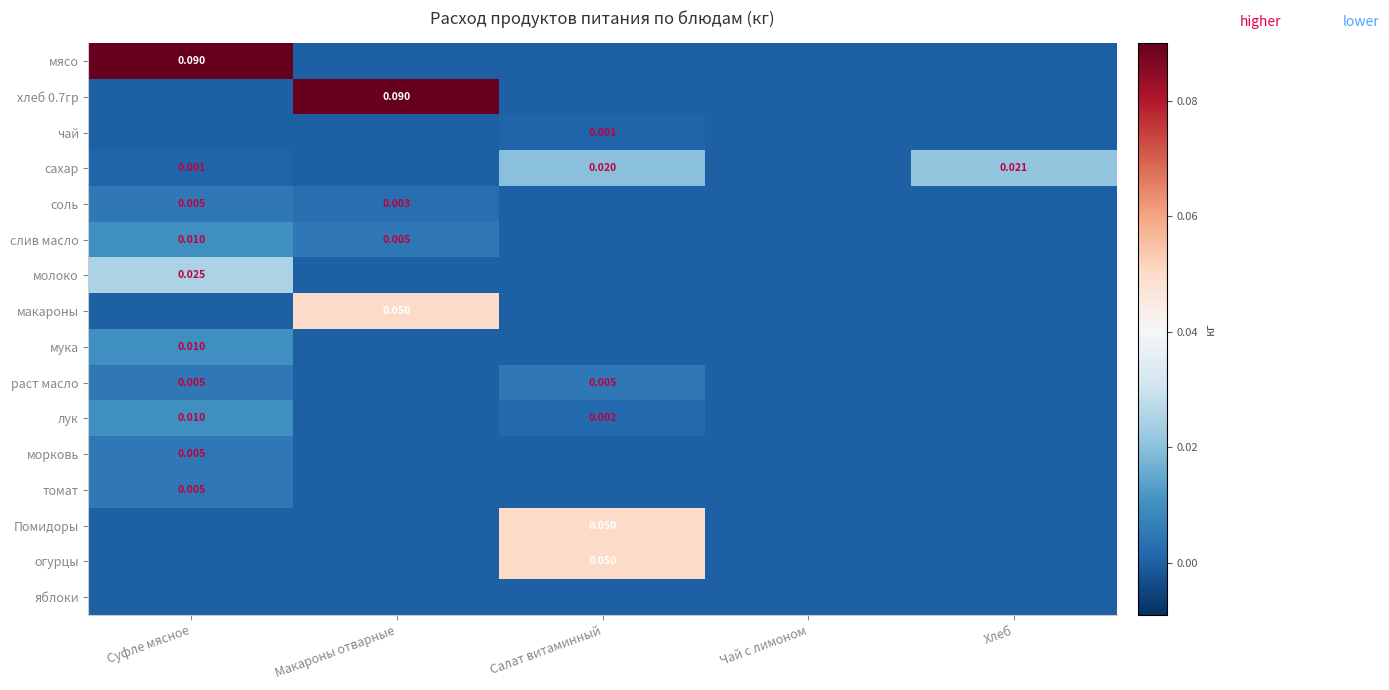

What is the maximum value shown in the chart?

0.1